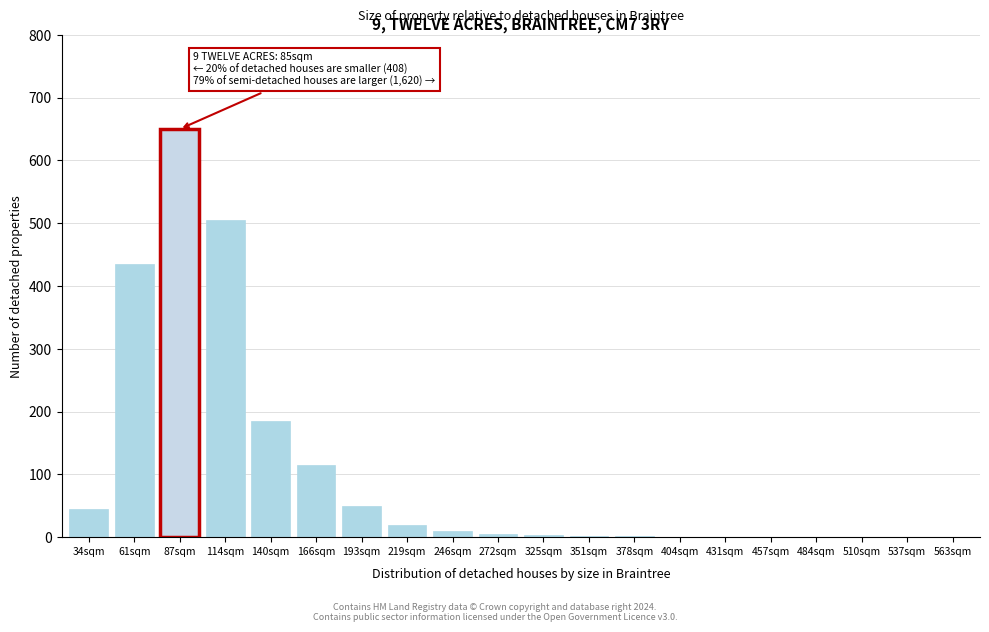

Which label corresponds to the largest value in the chart?

87sqm